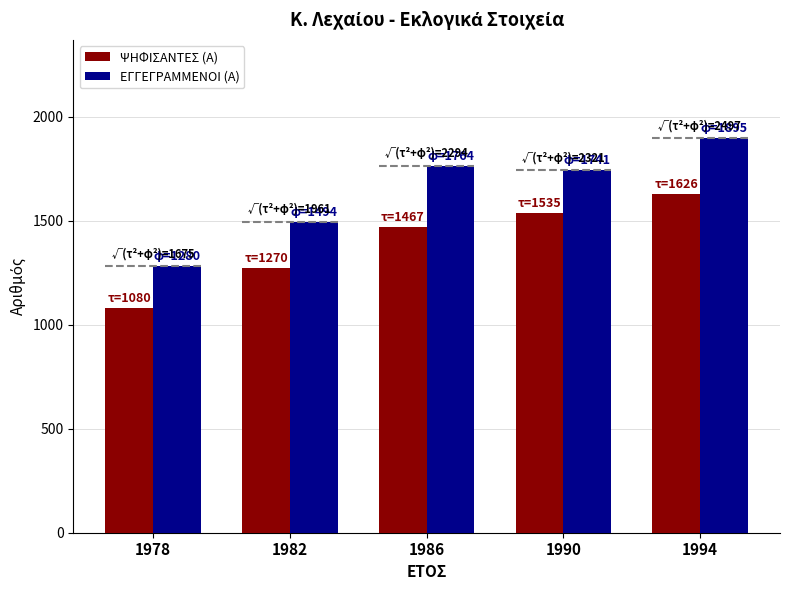

Which label corresponds to the smallest value in the chart?

1978